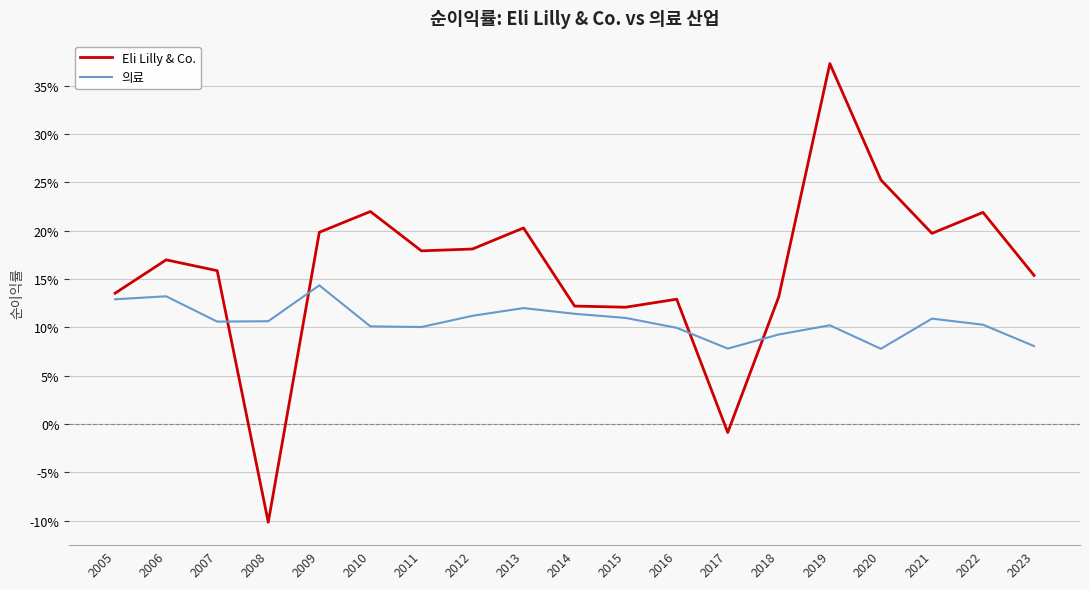

The value of 의료 at 2010 is 0.0. True or false?

False